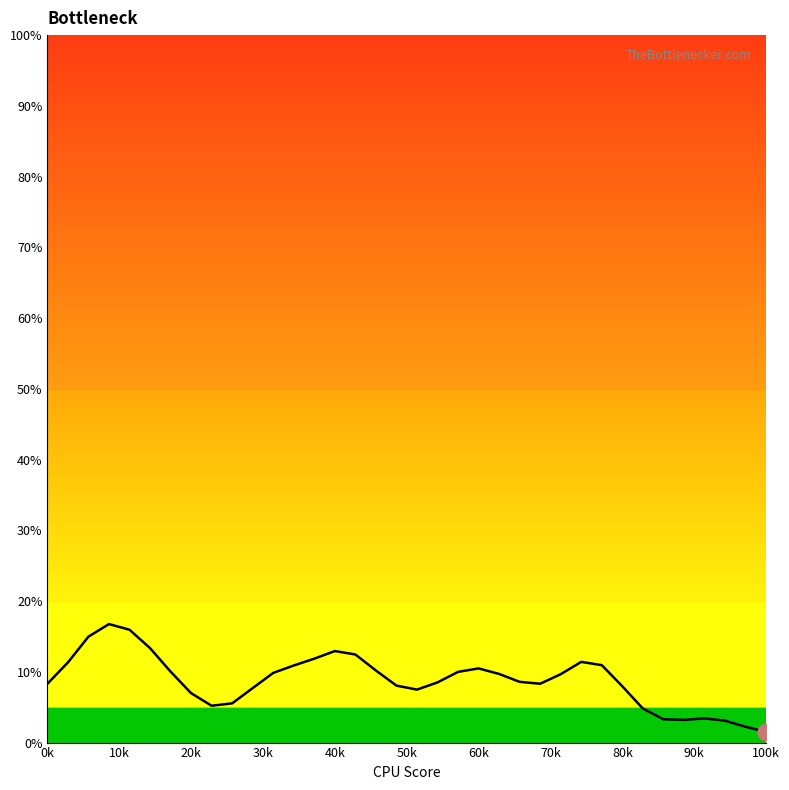

What is the average value?

8.8